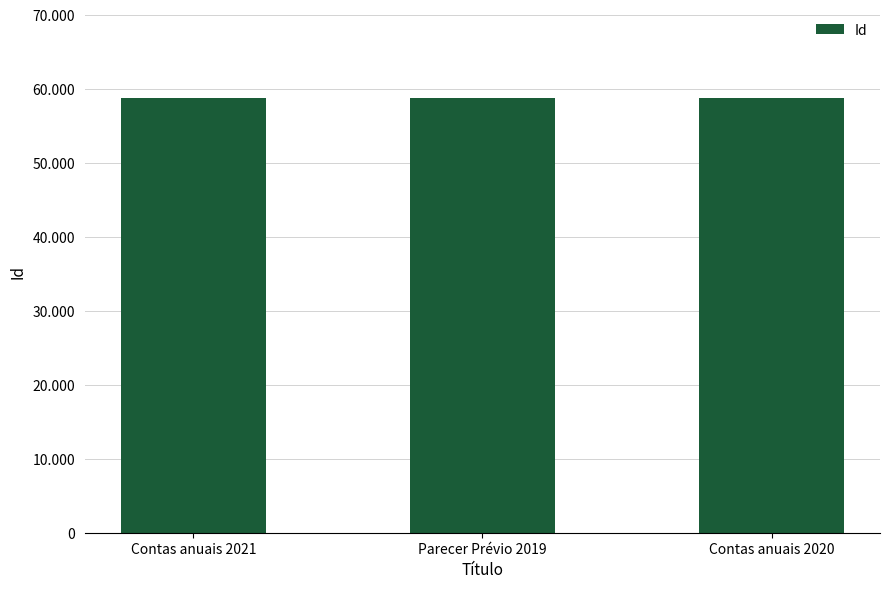

How many values are between 58807 and 58825?

3